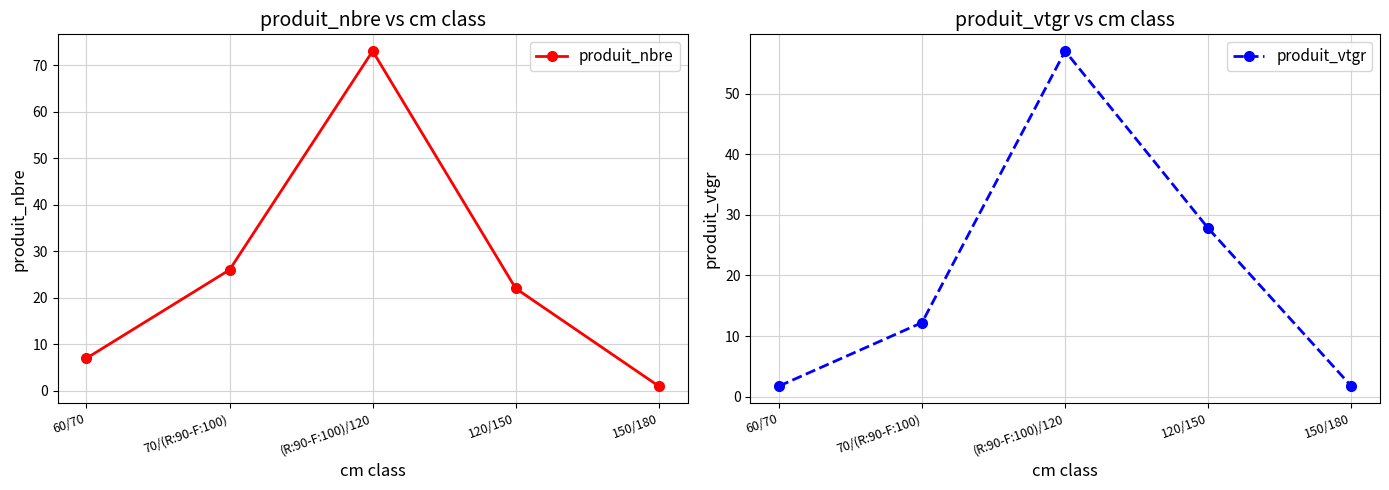

True or false: produit_vtgr has a value of 0.4 at 150/180.

False